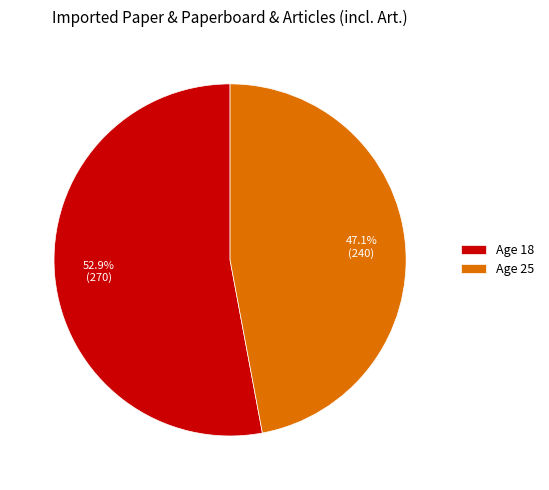

Rank the categories by value from highest to lowest.

Age 18, Age 25